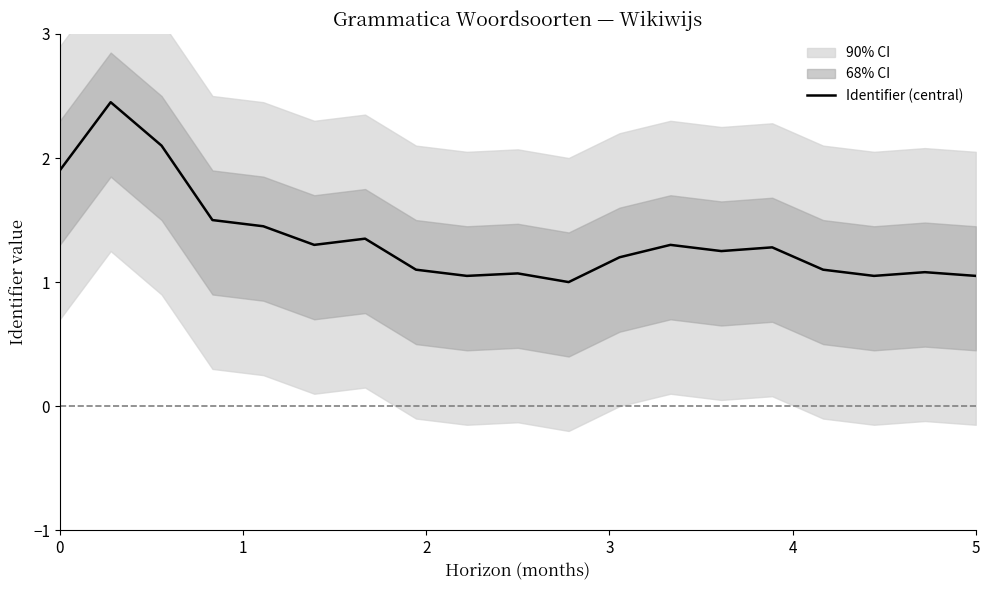

Reading left to right, what are all the values shown in this chart?

1.9	2.5	2.1	1.5	1.4	1.3	1.4	1.1	1.1	1.1	1.0	1.2	1.3	1.2	1.3	1.1	1.1	1.1	1.1